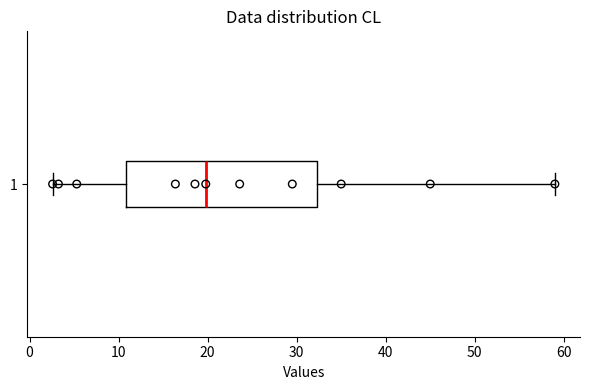

Where does the left whisker of the box at y = 1 end on the x-axis? The values are not printed on the chart, so give them approximately, as read against the axis.

3